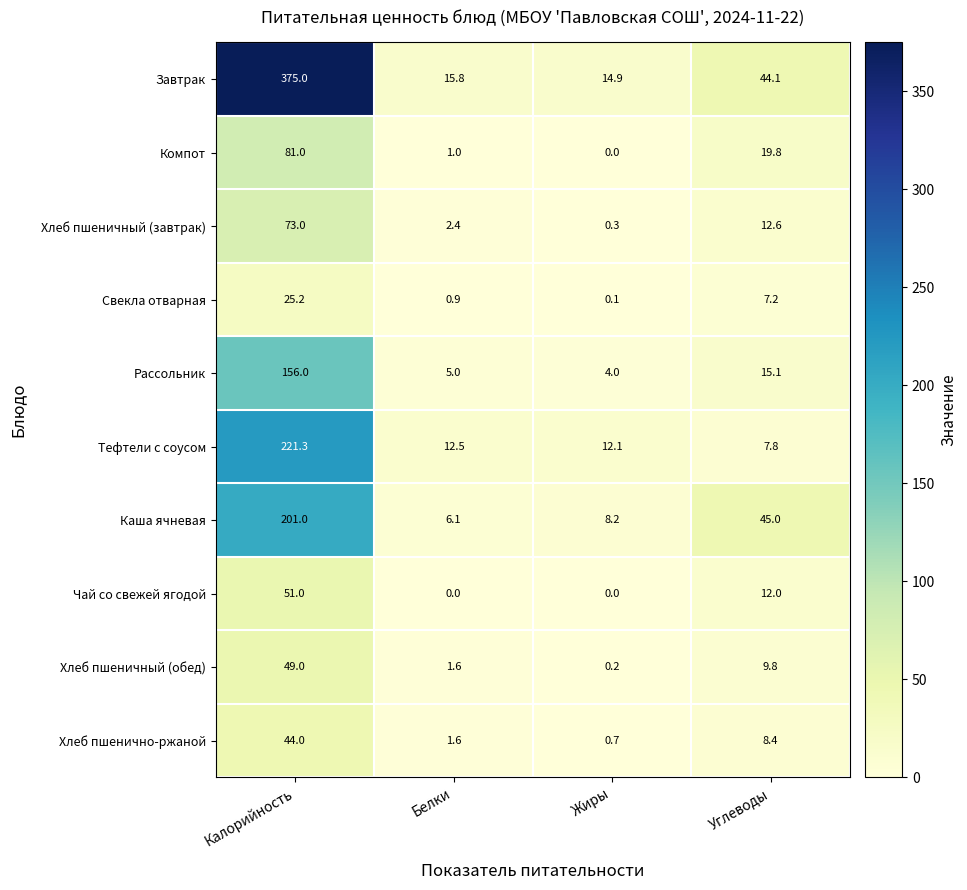

Which category has the lowest value in the Рассольник series?

Жиры